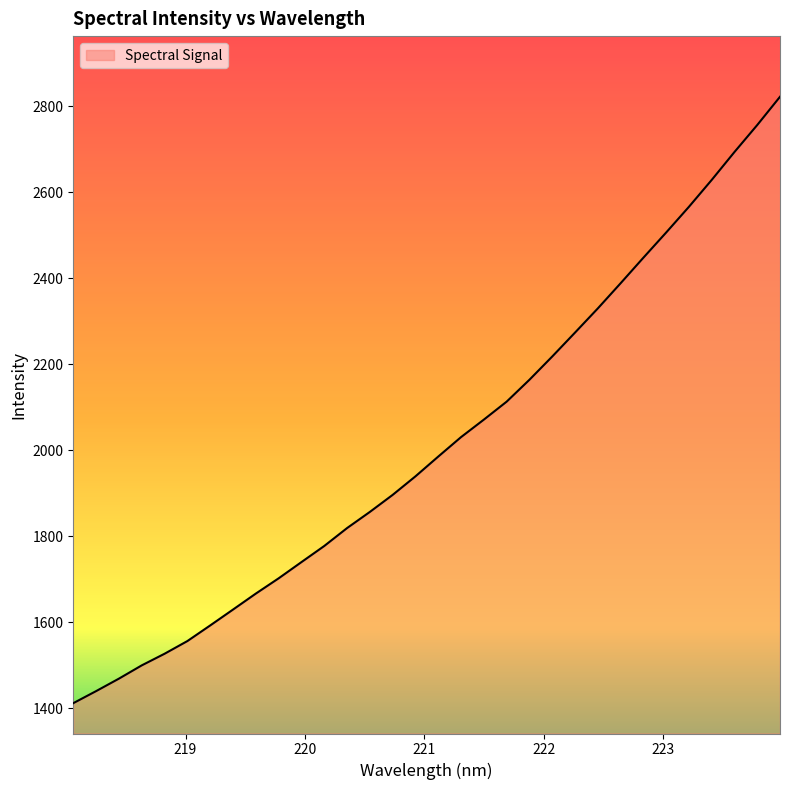

What is the minimum value shown in the chart?

1411.6